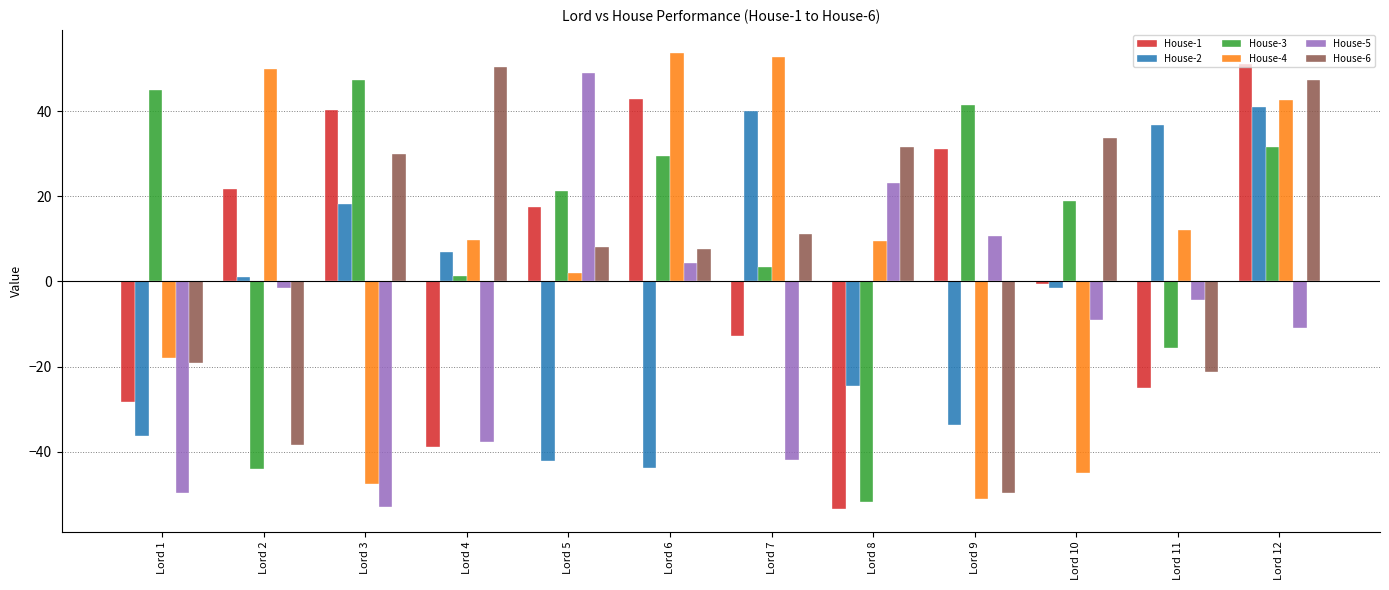

Which category has the lowest value in the House-2 series?

Lord 6